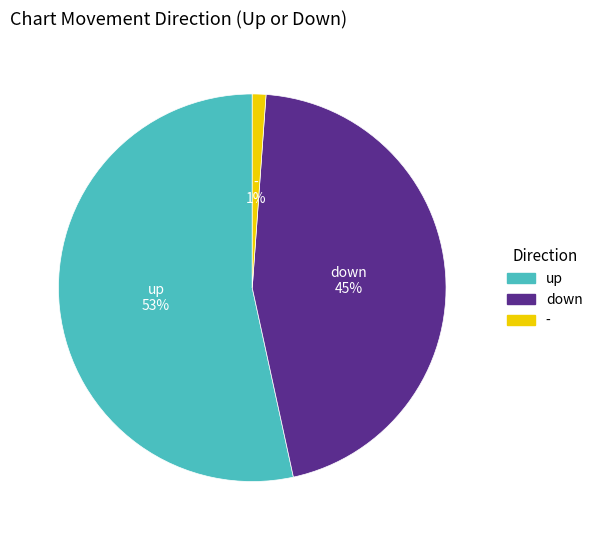

Do up and - together represent more than half of the pie?

Yes